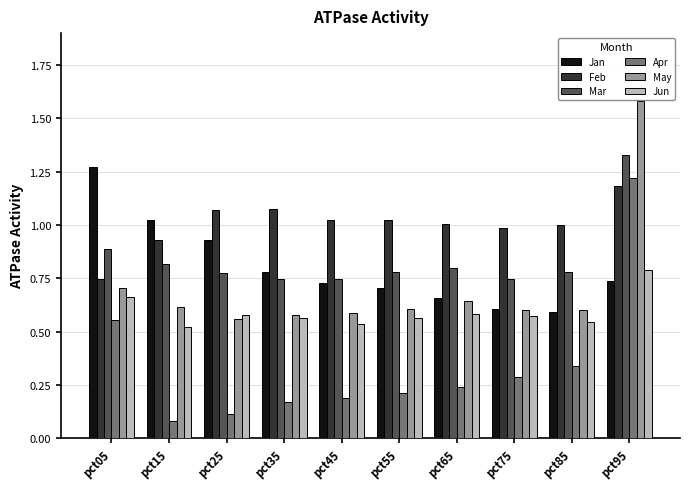

What is the difference between the maximum and minimum values in the Feb series?

0.4